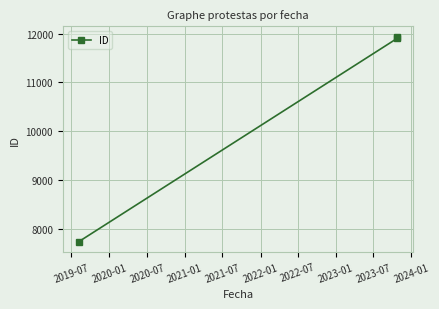

What is the value of the 2nd point from the left?

11904